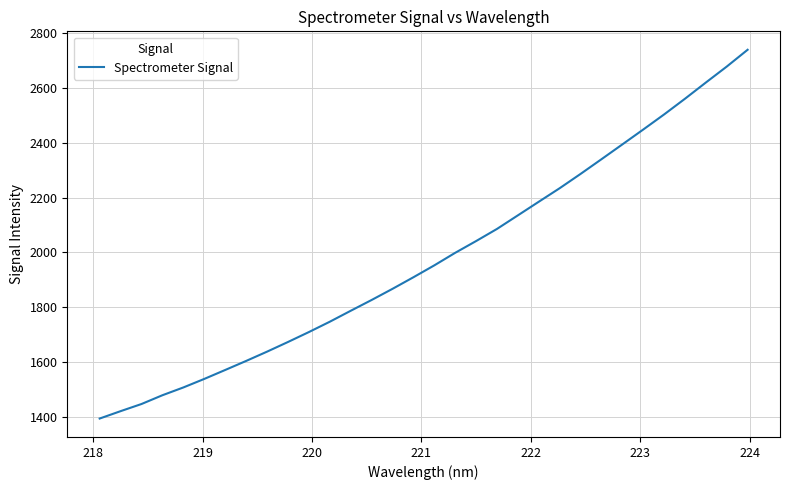

Reading left to right, list all the values displayed in this chart.

1393.1	1420.1	1446.2	1478.2	1506.7	1537.8	1570.5	1603.5	1637.4	1672.7	1709.0	1746.7	1786.7	1826.1	1866.9	1909.2	1952.6	1998.5	2041.4	2085.8	2135.4	2185.0	2234.5	2286.6	2340.3	2394.4	2448.8	2503.9	2561.3	2620.5	2678.8	2740.2